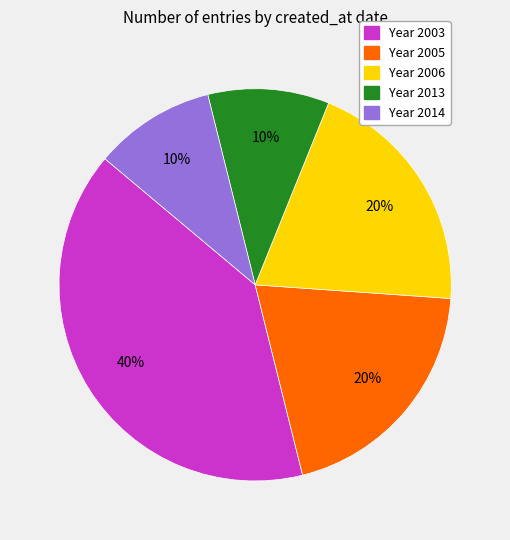

To the nearest percent, what is the difference between the largest and smallest slice percentages?

30%